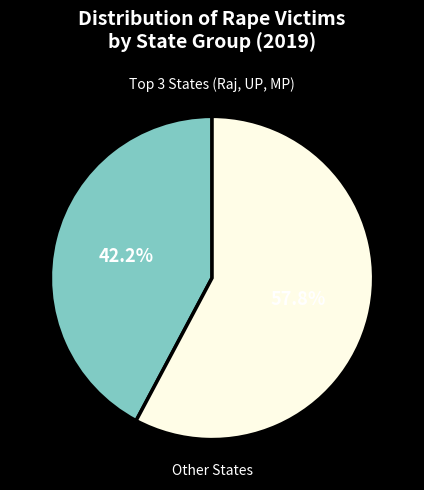

To the nearest percent, what is the difference between the largest and smallest slice percentages?

16%